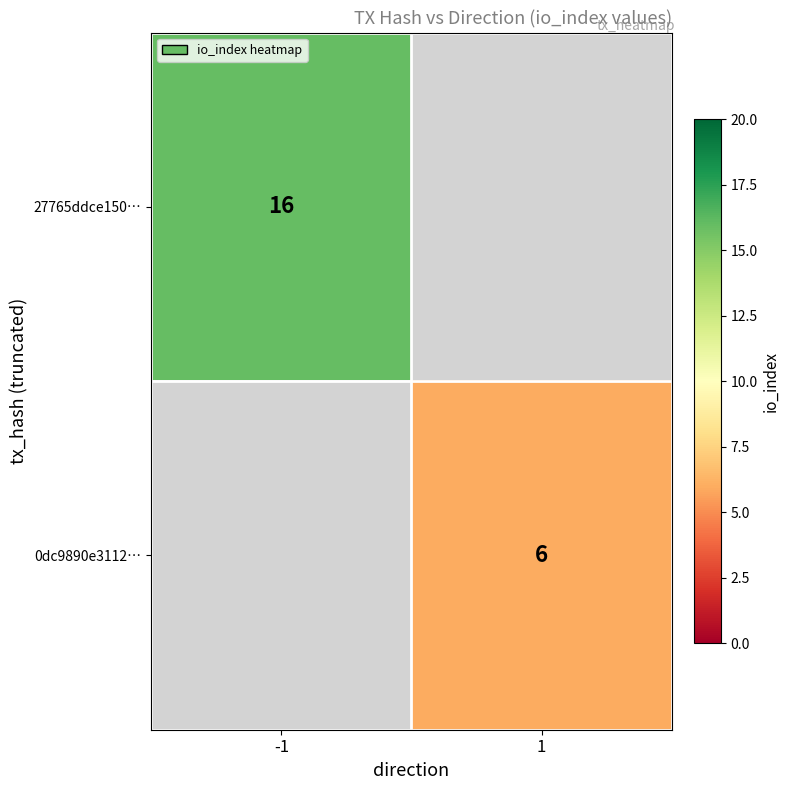

The value of 27765ddce150… at -1 is 16. True or false?

True